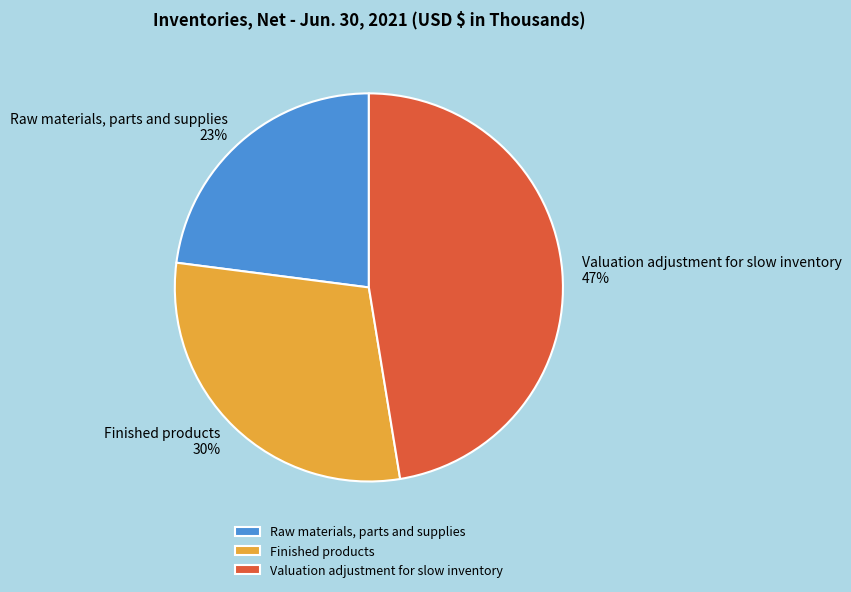

Count the number of slices in the pie.

3